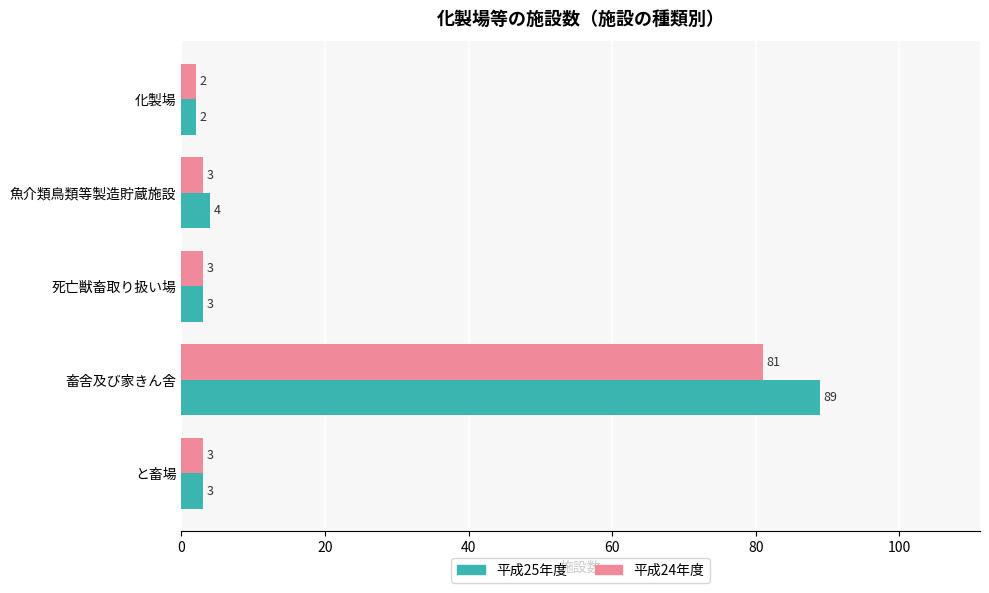

What is the sum of the 平成24年度 values at 化製場 and と畜場?

5